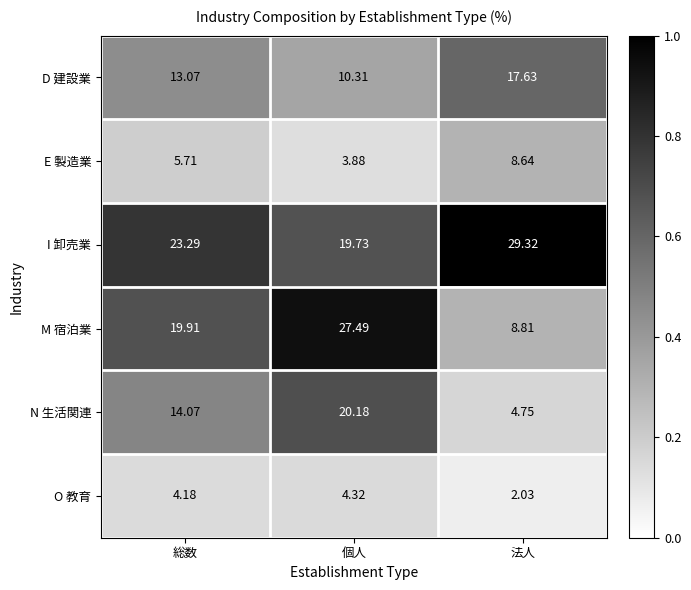

At which label is D 建設業 closest to 13?

総数